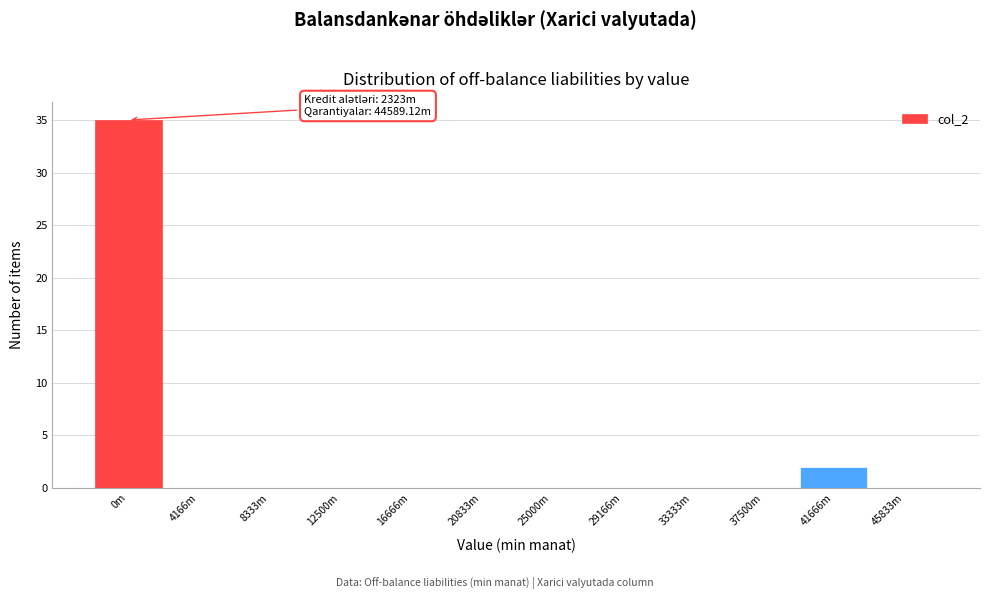

Reading right to left, what are all the values shown in this chart?

45833m=0	41666m=2	37500m=0	33333m=0	29166m=0	25000m=0	20833m=0	16666m=0	12500m=0	8333m=0	4166m=0	0m=35